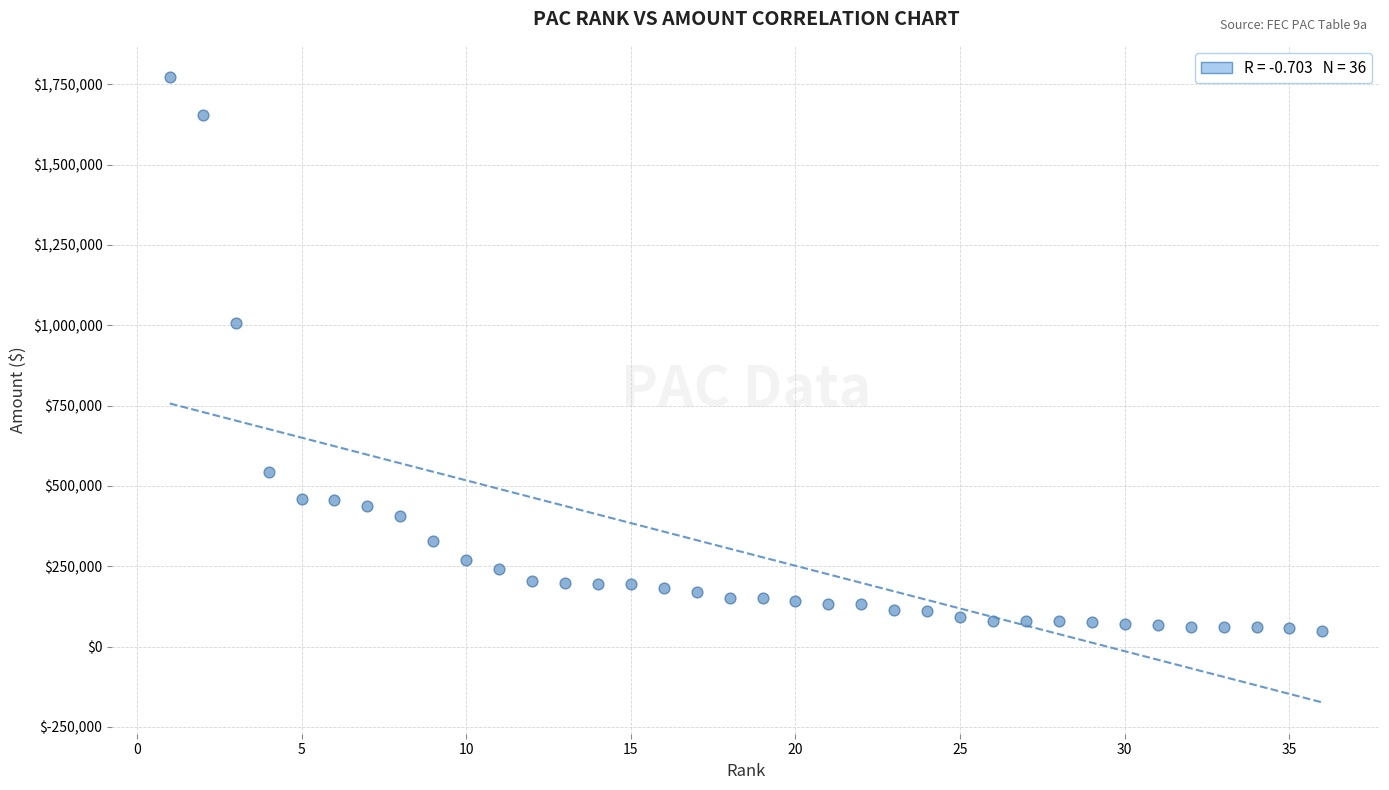

What Y value in the scatter plot is closest to 911202?

1006888.0